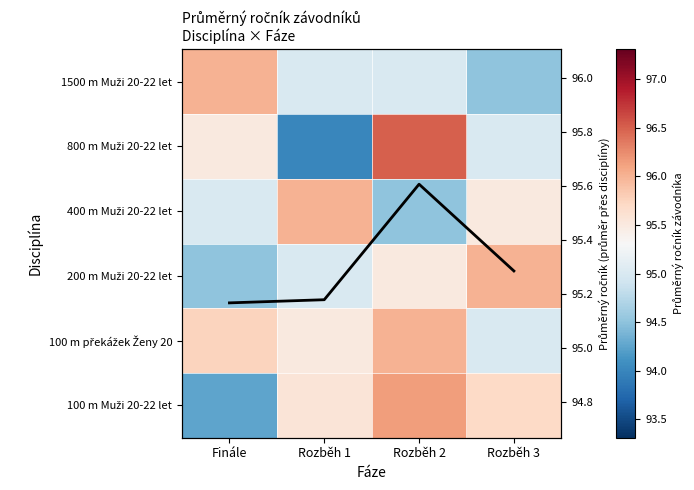

True or false: 100 m překážek Ženy 20 has a value of 163.7 at Rozběh 1.

False